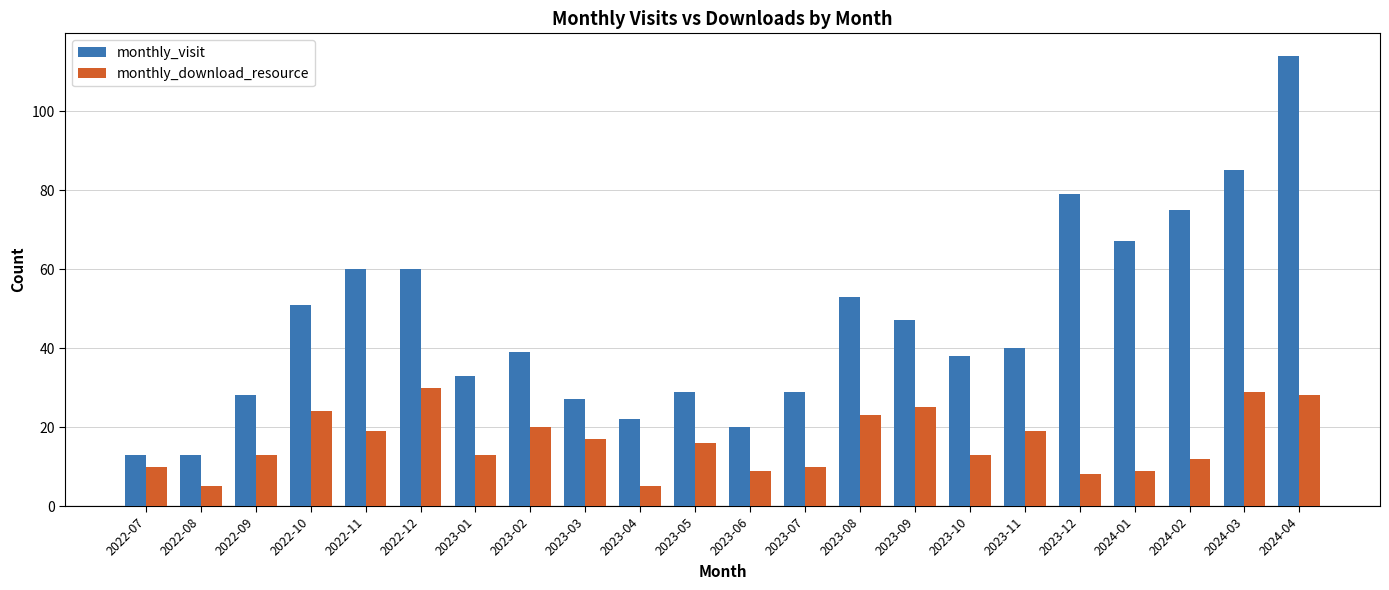

At which label does monthly_visit first exceed 40?

2022-10